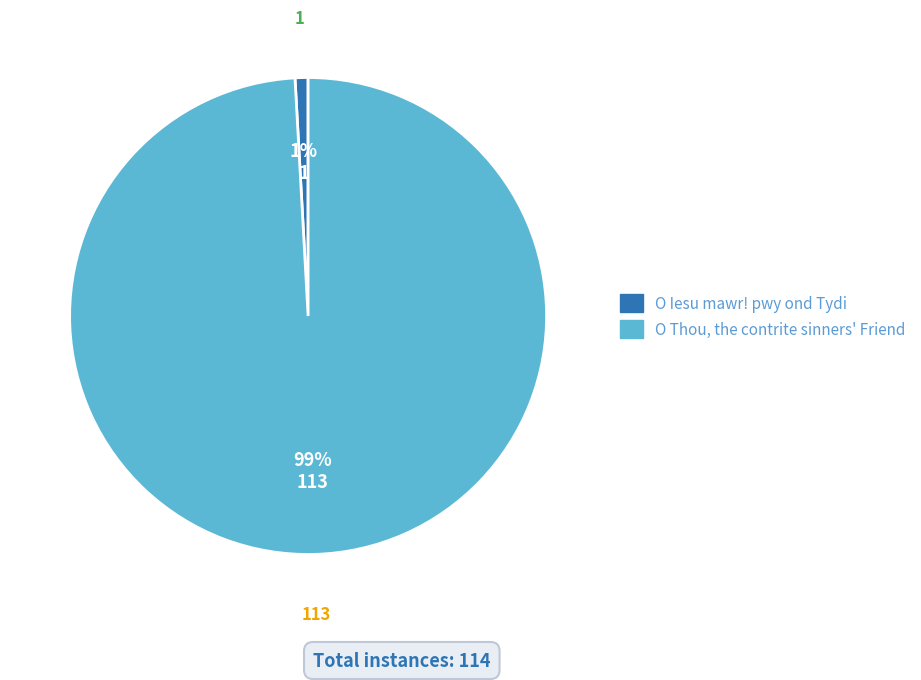

To the nearest percent, what is the difference between the largest and smallest slice percentages?

98%